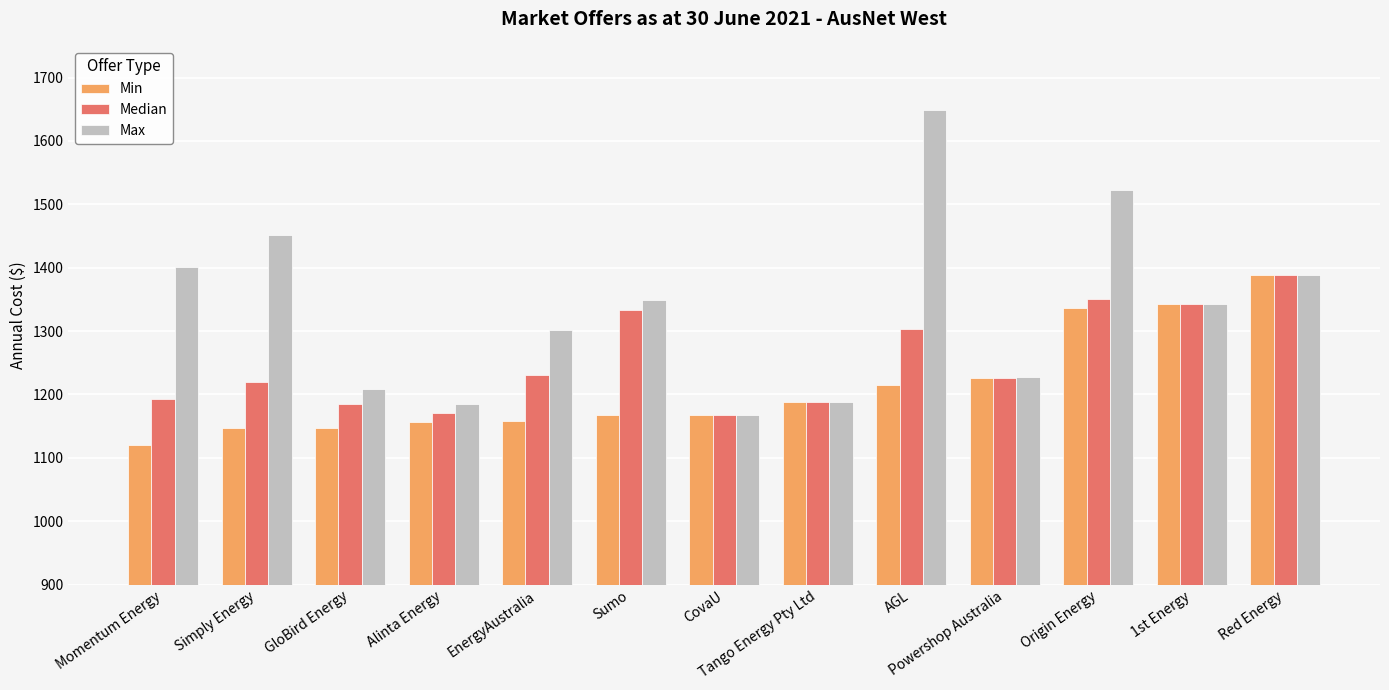

What is the label of the 10th bar from the right?

Alinta Energy